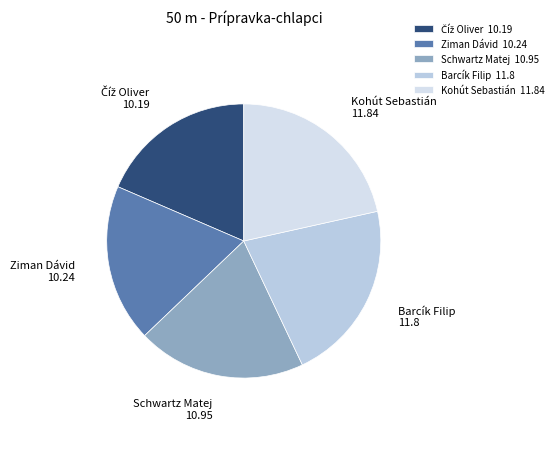

Is the sum of Ziman Dávid 10.24 and Schwartz Matej 10.95 greater than half?

No